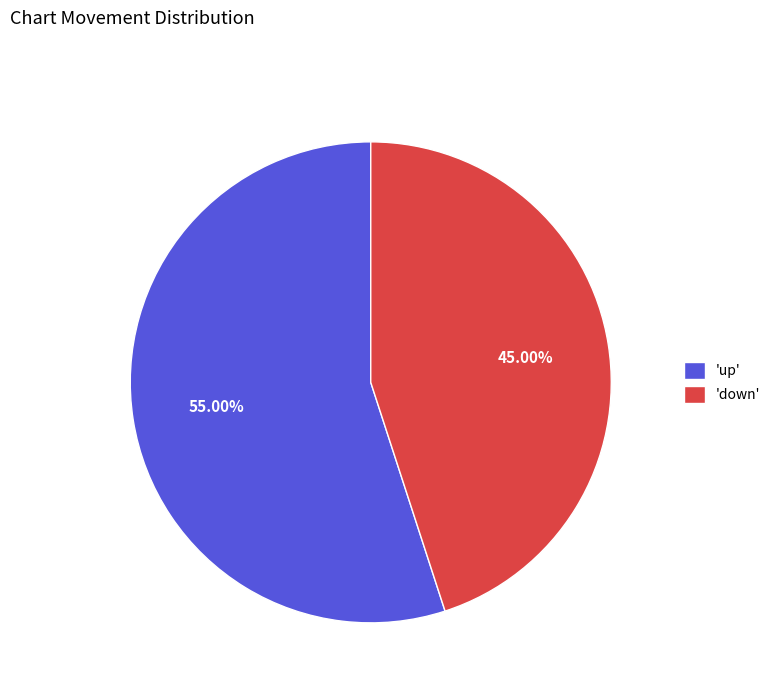

Which slice is the smallest?

'down'